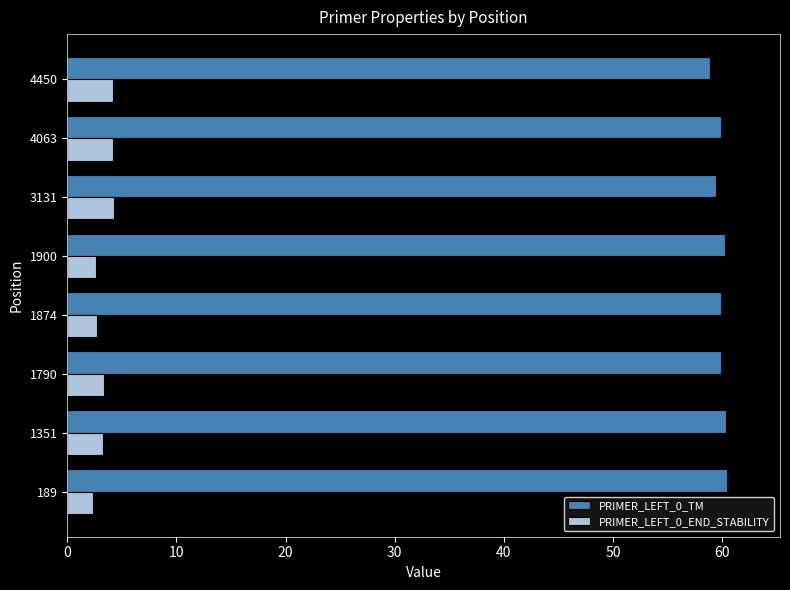

Which series has the largest total across all categories?

PRIMER_LEFT_0_TM